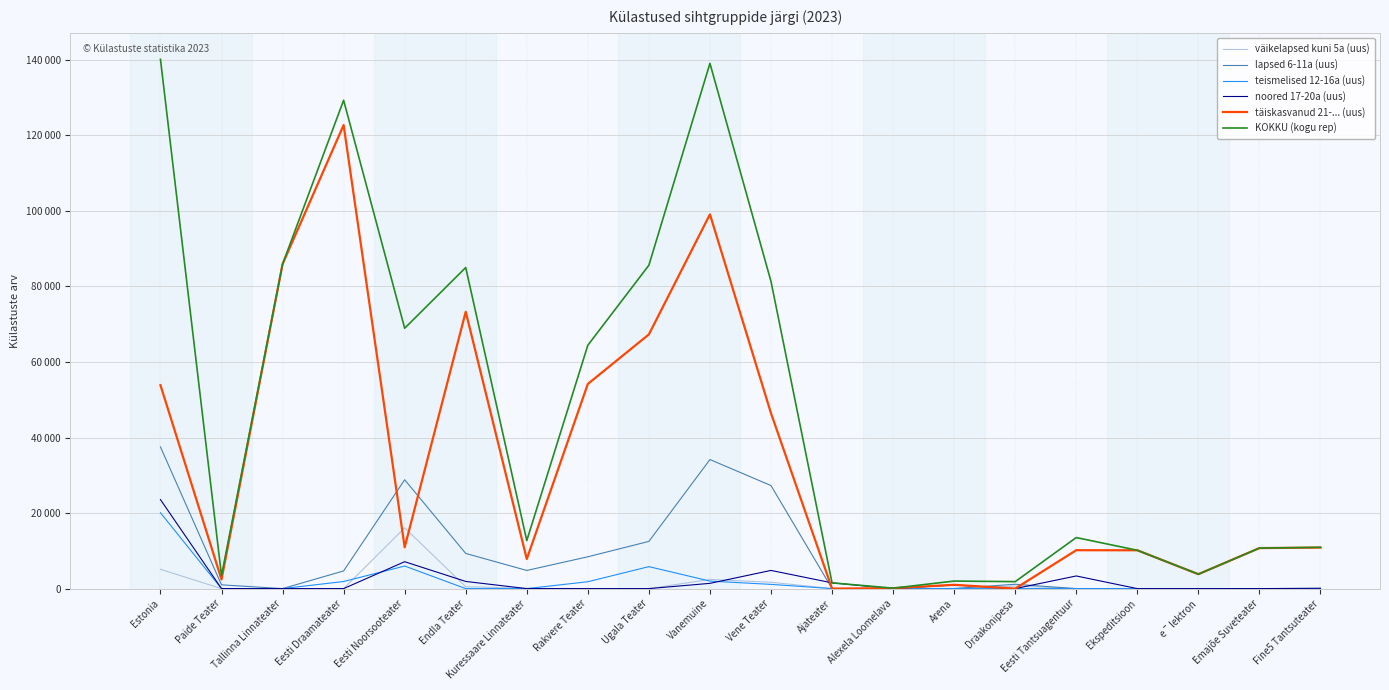

Reading right to left, list all the values displayed in this chart.

väikelapsed kuni 5a (uus): Fine5 Tantsuteater=0	Emajõe Suveteater=0	eˉlektron=0	Ekspeditsioon=0	Eesti Tantsuagentuur=0	Draakonipesa=693	Arena=0	Alexela Loomelava=0	Ajateater=0	Vene Teater=1682	Vanemuine=2433	Ugala Teater=0	Rakvere Teater=0	Kuressaare Linnateater=77	Endla Teater=501	Eesti Noorsooteater=16085	Eesti Draamateater=0	Tallinna Linnateater=0	Paide Teater=0	Estonia=5115
lapsed 6-11a (uus): Fine5 Tantsuteater=0	Emajõe Suveteater=0	eˉlektron=0	Ekspeditsioon=0	Eesti Tantsuagentuur=0	Draakonipesa=1150	Arena=24	Alexela Loomelava=0	Ajateater=0	Vene Teater=27280	Vanemuine=34170	Ugala Teater=12498	Rakvere Teater=8426	Kuressaare Linnateater=4806	Endla Teater=9314	Eesti Noorsooteater=28821	Eesti Draamateater=4681	Tallinna Linnateater=0	Paide Teater=1000	Estonia=37517
teismelised 12-16a (uus): Fine5 Tantsuteater=0	Emajõe Suveteater=0	eˉlektron=0	Ekspeditsioon=0	Eesti Tantsuagentuur=0	Draakonipesa=0	Arena=0	Alexela Loomelava=0	Ajateater=0	Vene Teater=1121	Vanemuine=1988	Ugala Teater=5819	Rakvere Teater=1821	Kuressaare Linnateater=0	Endla Teater=0	Eesti Noorsooteater=5975	Eesti Draamateater=1879	Tallinna Linnateater=0	Paide Teater=0	Estonia=20079
noored 17-20a (uus): Fine5 Tantsuteater=100	Emajõe Suveteater=0	eˉlektron=0	Ekspeditsioon=0	Eesti Tantsuagentuur=3349	Draakonipesa=0	Arena=972	Alexela Loomelava=0	Ajateater=1520	Vene Teater=4816	Vanemuine=1391	Ugala Teater=0	Rakvere Teater=0	Kuressaare Linnateater=0	Endla Teater=1896	Eesti Noorsooteater=7126	Eesti Draamateater=0	Tallinna Linnateater=0	Paide Teater=0	Estonia=23567
täiskasvanud 21-... (uus): Fine5 Tantsuteater=10863	Emajõe Suveteater=10727	eˉlektron=3818	Ekspeditsioon=10149	Eesti Tantsuagentuur=10166	Draakonipesa=0	Arena=1003	Alexela Loomelava=118	Ajateater=0	Vene Teater=46439	Vanemuine=99093	Ugala Teater=67302	Rakvere Teater=54185	Kuressaare Linnateater=7830	Endla Teater=73299	Eesti Noorsooteater=10933	Eesti Draamateater=122740	Tallinna Linnateater=85917	Paide Teater=2424	Estonia=53862
KOKKU (kogu rep): Fine5 Tantsuteater=10935	Emajõe Suveteater=10727	eˉlektron=3818	Ekspeditsioon=10149	Eesti Tantsuagentuur=13515	Draakonipesa=1843	Arena=1999	Alexela Loomelava=118	Ajateater=1520	Vene Teater=81338	Vanemuine=139075	Ugala Teater=85619	Rakvere Teater=64432	Kuressaare Linnateater=12713	Endla Teater=85010	Eesti Noorsooteater=68940	Eesti Draamateater=129300	Tallinna Linnateater=85917	Paide Teater=3424	Estonia=140140